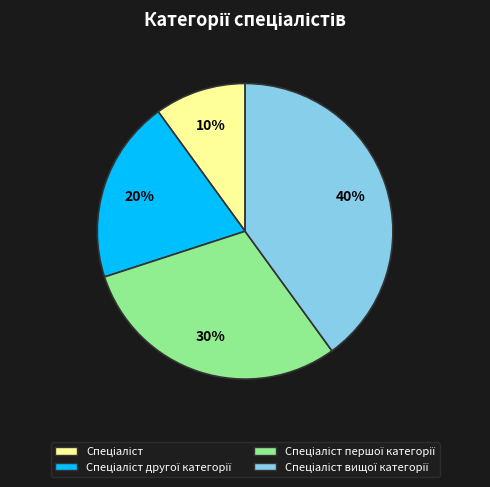

To the nearest percent, what is the difference between the largest and smallest slice percentages?

30%